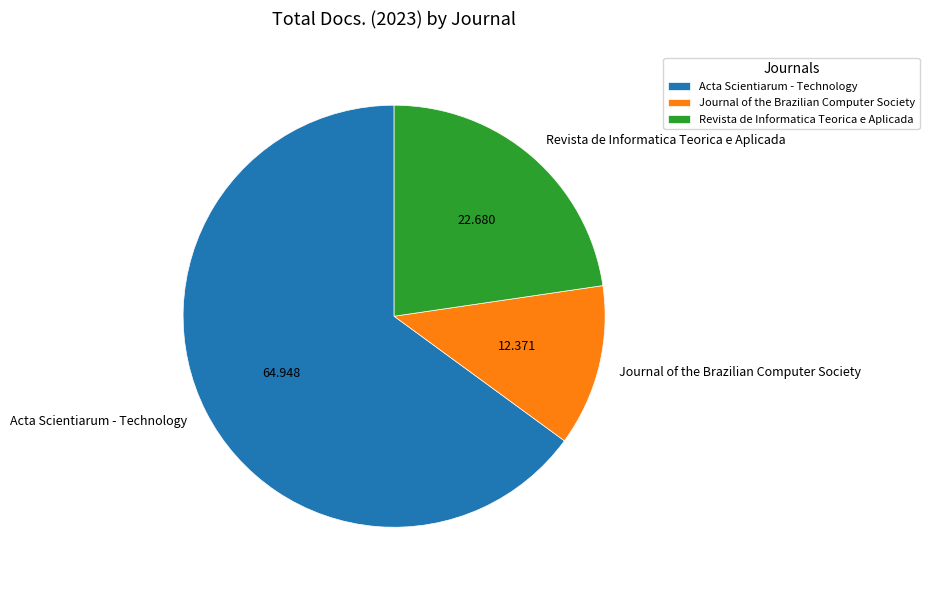

Is there any slice that represents more than half of the pie?

Yes